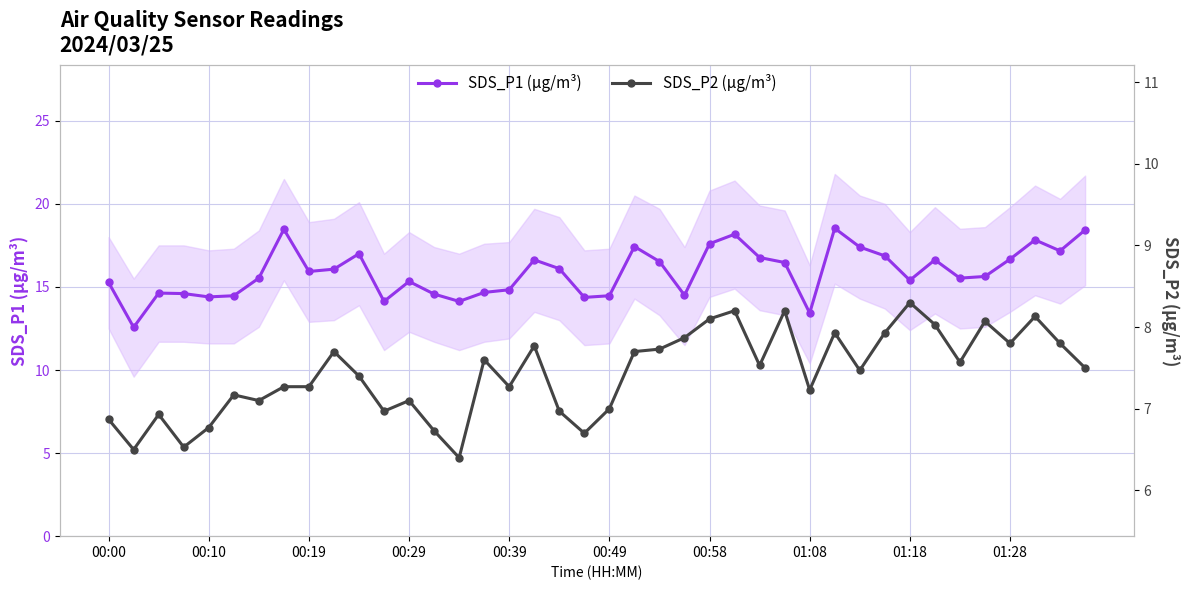

Is it true that SDS_P1 (µg/m³) equals 5.4 at 01:18?

False